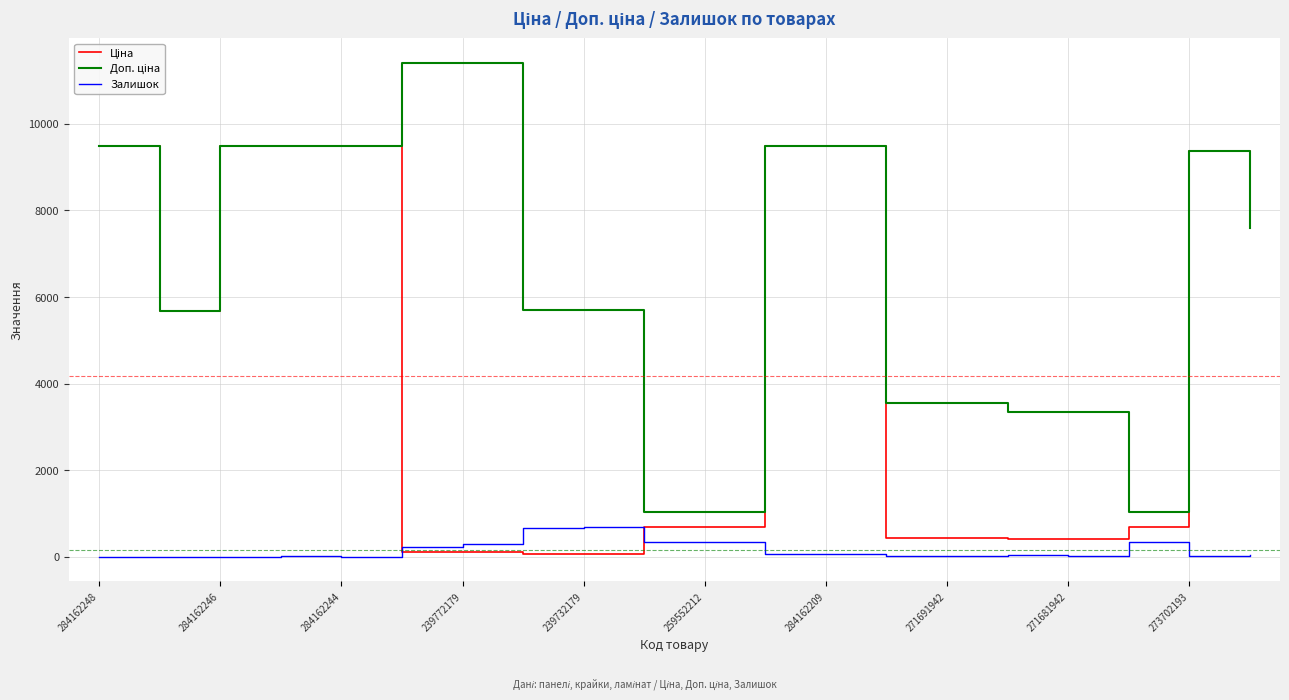

What is the highest value of the Залишок series?

686.0